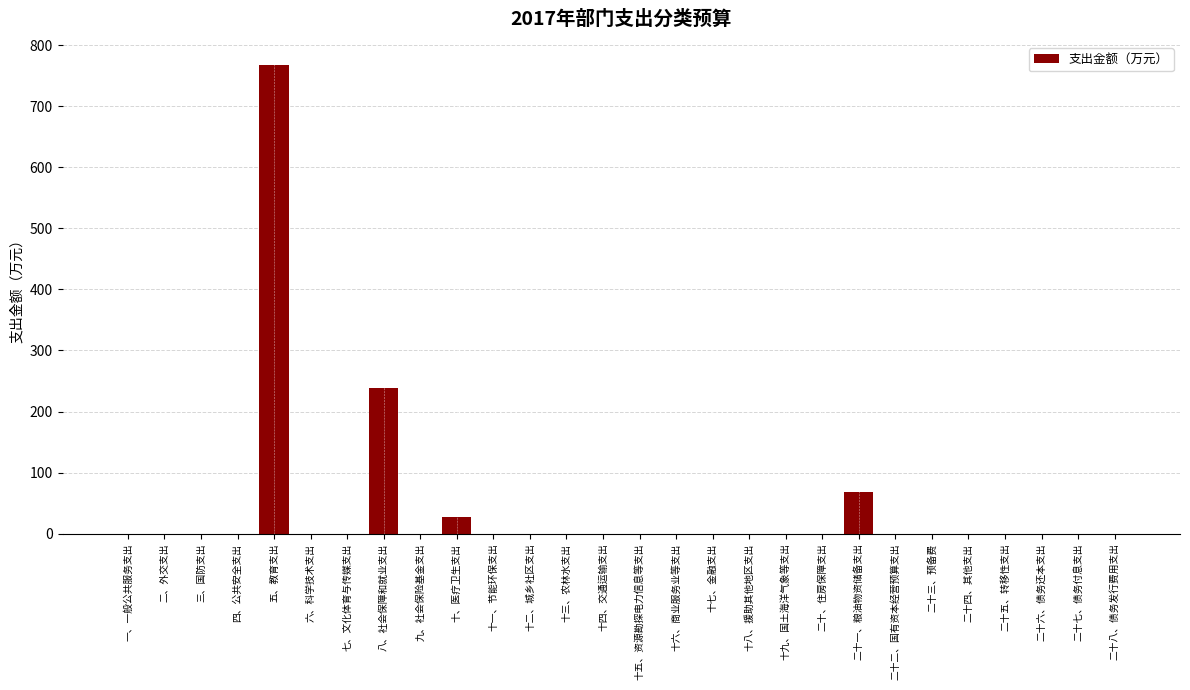

Reading right to left, what are all the values shown in this chart?

二十八、债务发行费用支出=0.0	二十七、债务付息支出=0.0	二十六、债务还本支出=0.0	二十五、转移性支出=0.0	二十四、其他支出=0.0	二十三、预备费=0.0	二十二、国有资本经营预算支出=0.0	二十一、粮油物资储备支出=68.9	二十、住房保障支出=0.0	十九、国土海洋气象等支出=0.0	十八、援助其他地区支出=0.0	十七、金融支出=0.0	十六、商业服务业等支出=0.0	十五、资源勘探电力信息等支出=0.0	十四、交通运输支出=0.0	十三、农林水支出=0.0	十二、城乡社区支出=0.0	十一、节能环保支出=0.0	十、医疗卫生支出=27.1	九、社会保险基金支出=0.0	八、社会保障和就业支出=238.5	七、文化体育与传媒支出=0.0	六、科学技术支出=0.0	五、教育支出=766.9	四、公共安全支出=0.0	三、国防支出=0.0	二、外交支出=0.0	一、一般公共服务支出=0.0